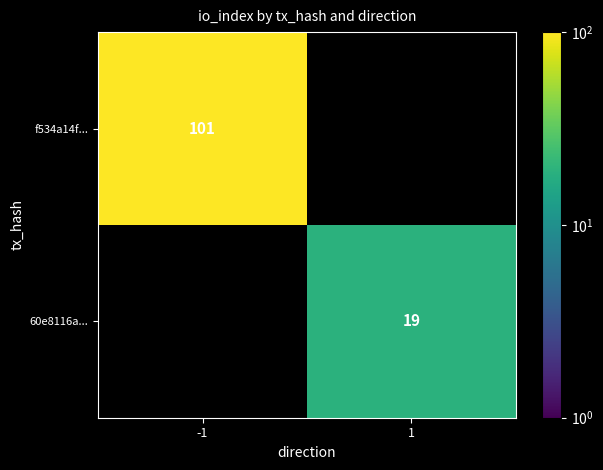

Which label corresponds to the largest value in the chart?

-1